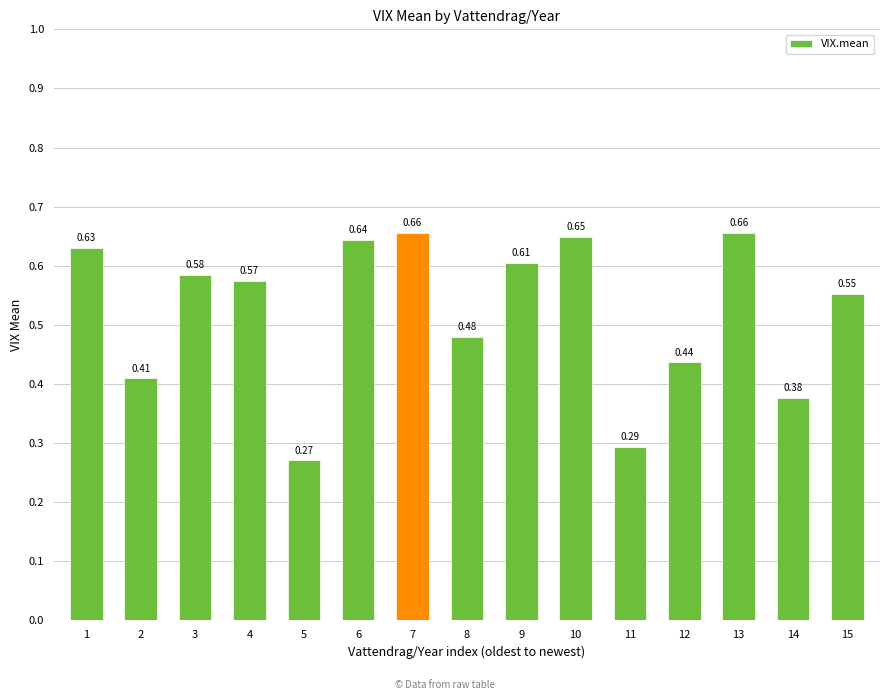

The chart shows a value of 1.0 at 3. True or false?

False